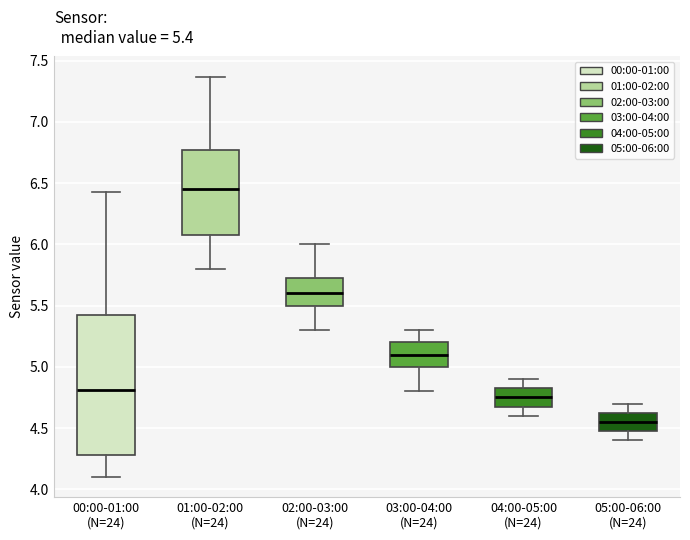

Which box's median line is the highest?

01:00-02:00 (N=24)